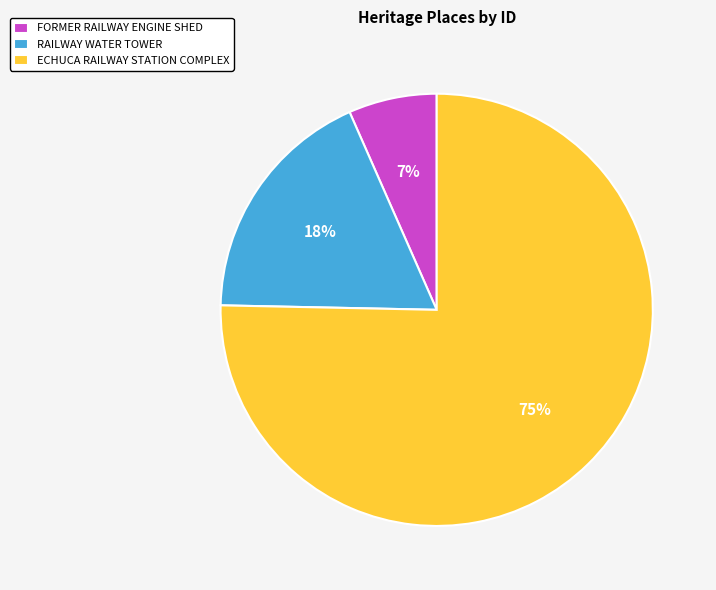

Which has a higher value, ECHUCA RAILWAY STATION COMPLEX or RAILWAY WATER TOWER?

ECHUCA RAILWAY STATION COMPLEX